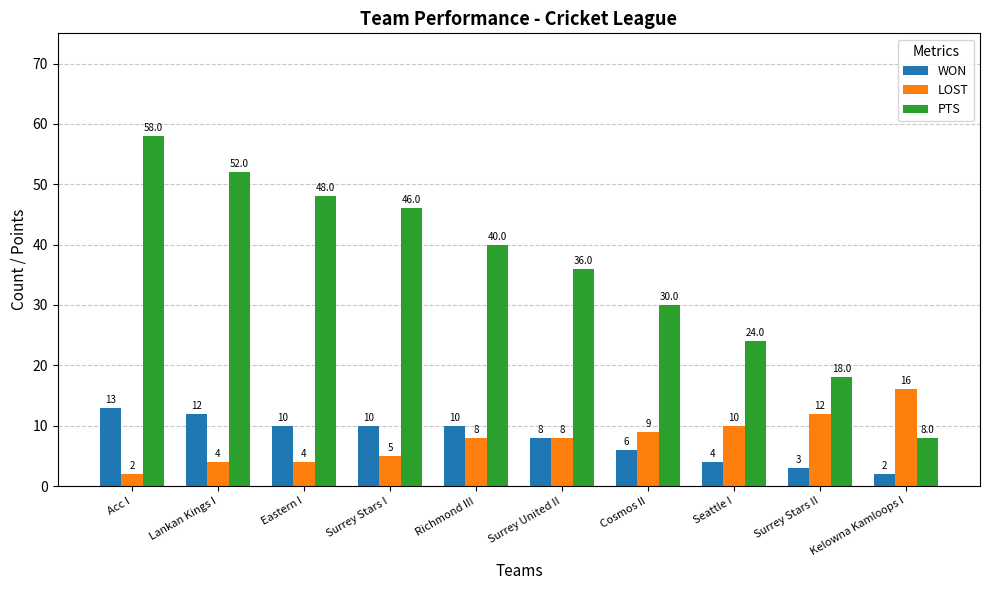

List the series in order of their peak value, highest first.

PTS, LOST, WON